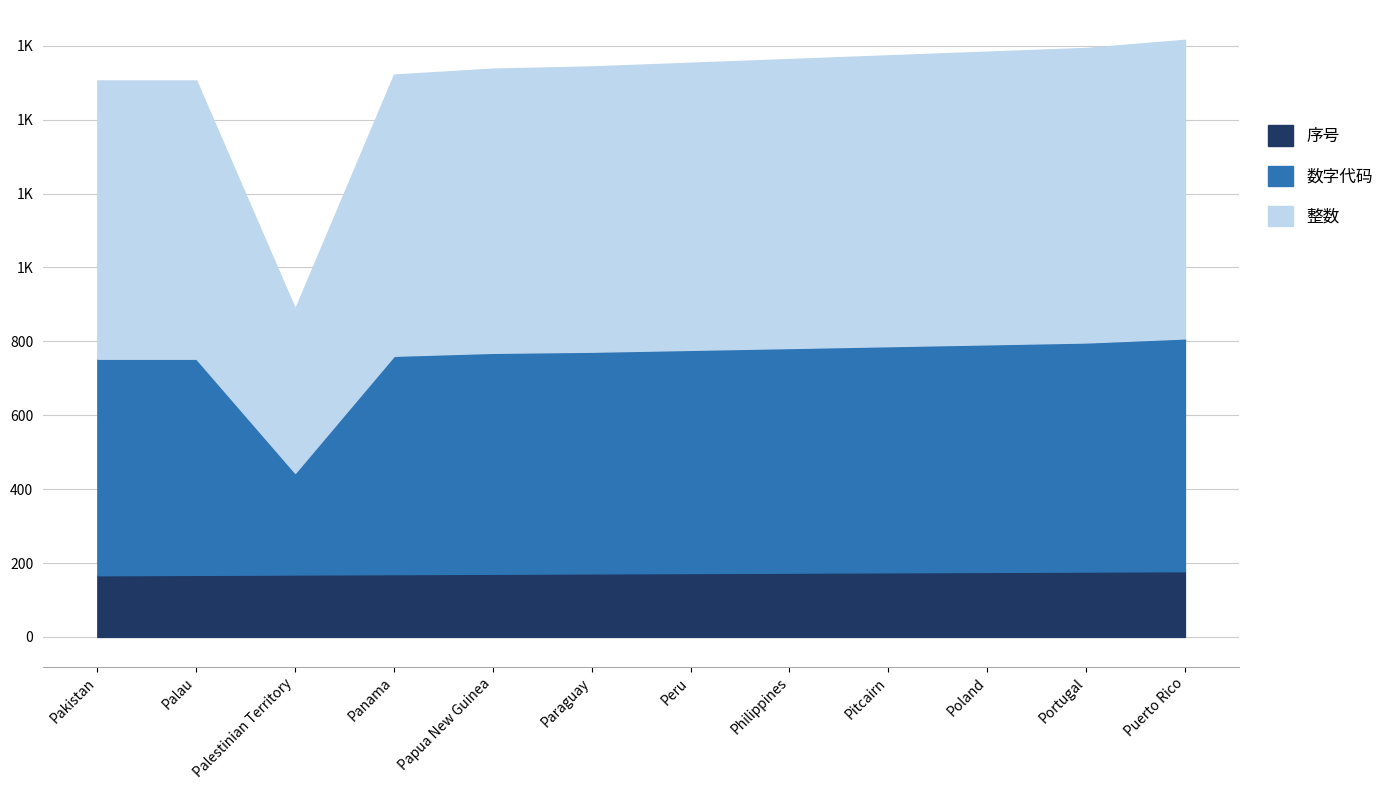

At Peru, list the series in order from smallest to largest.

序号, 数字代码, 整数